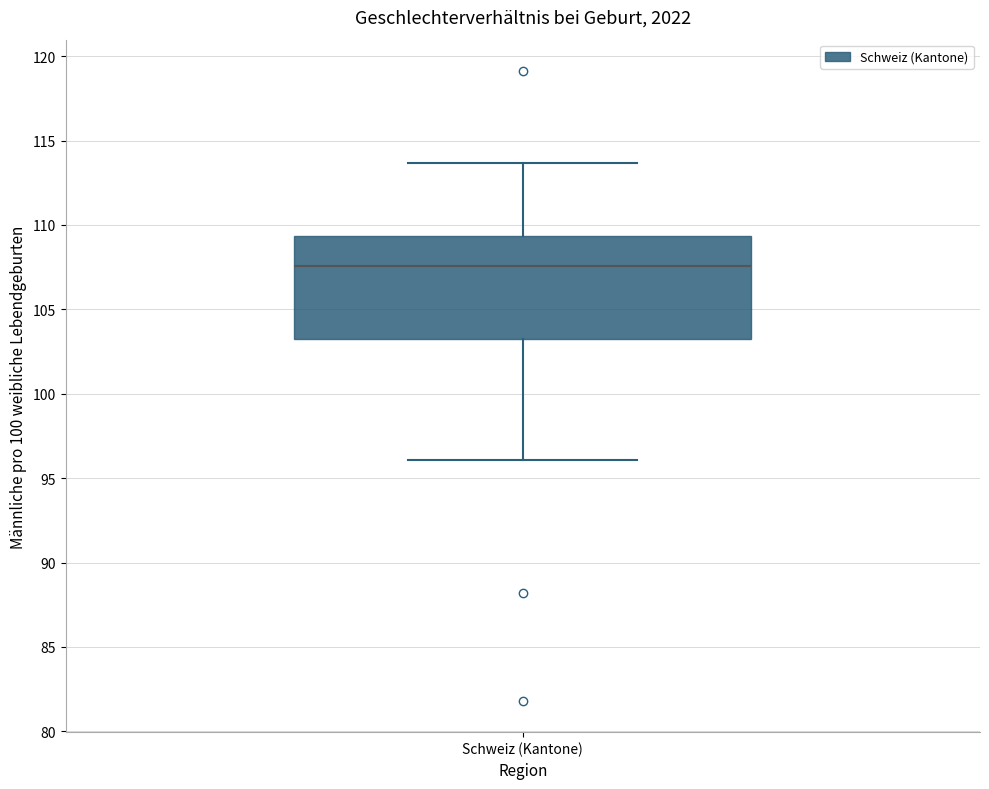

Where is the lower edge of the box for Schweiz (Kantone) on the y-axis? The values are not printed on the chart, so give them approximately, as read against the axis.

103.0